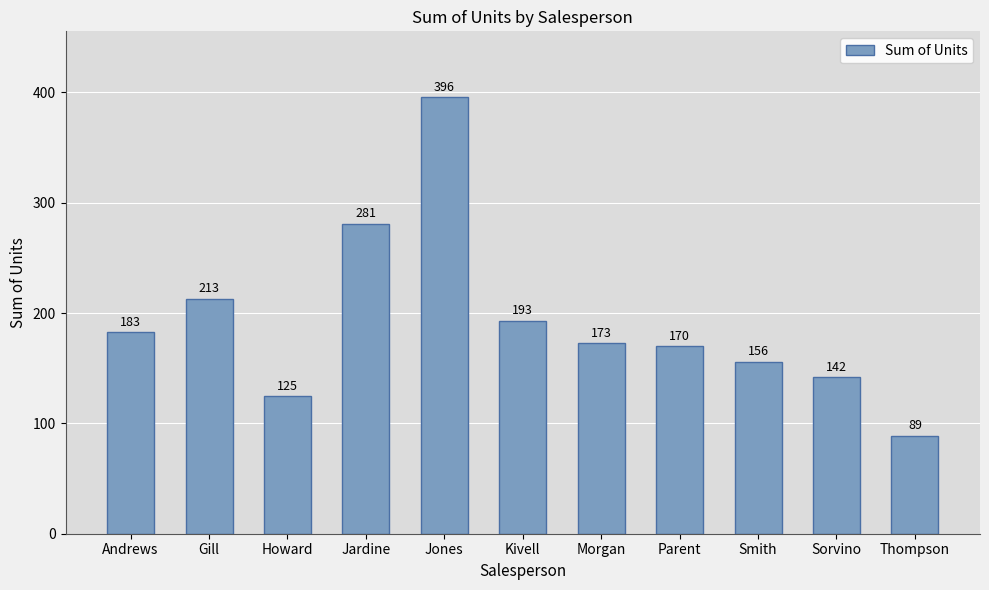

What is the label of the 1st bar from the right?

Thompson